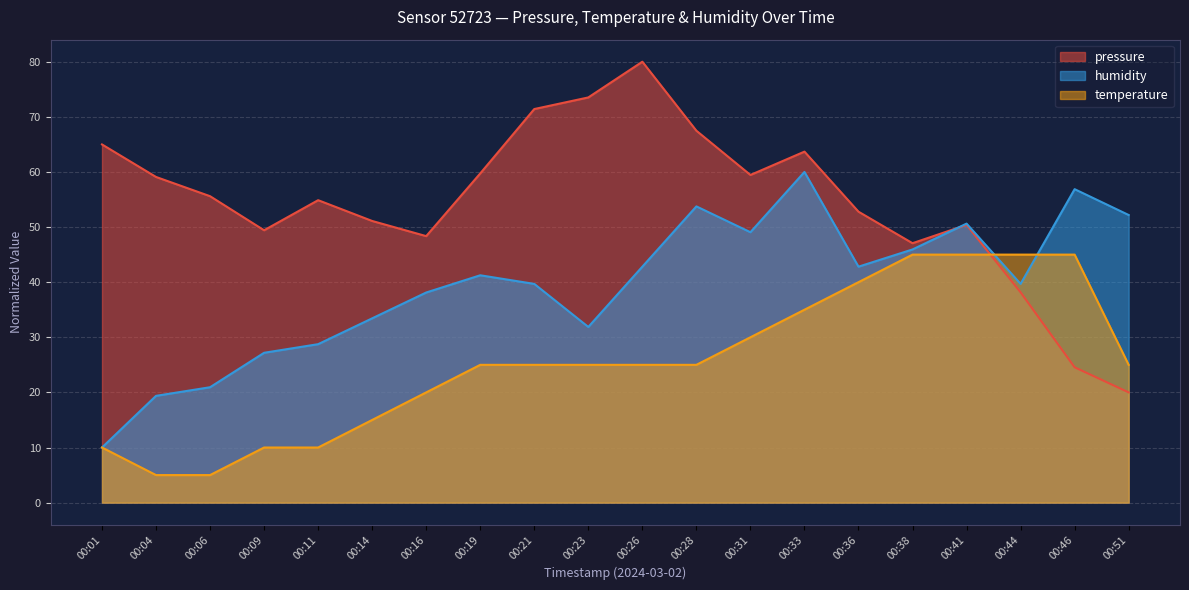

How many lines are shown in the chart?

3